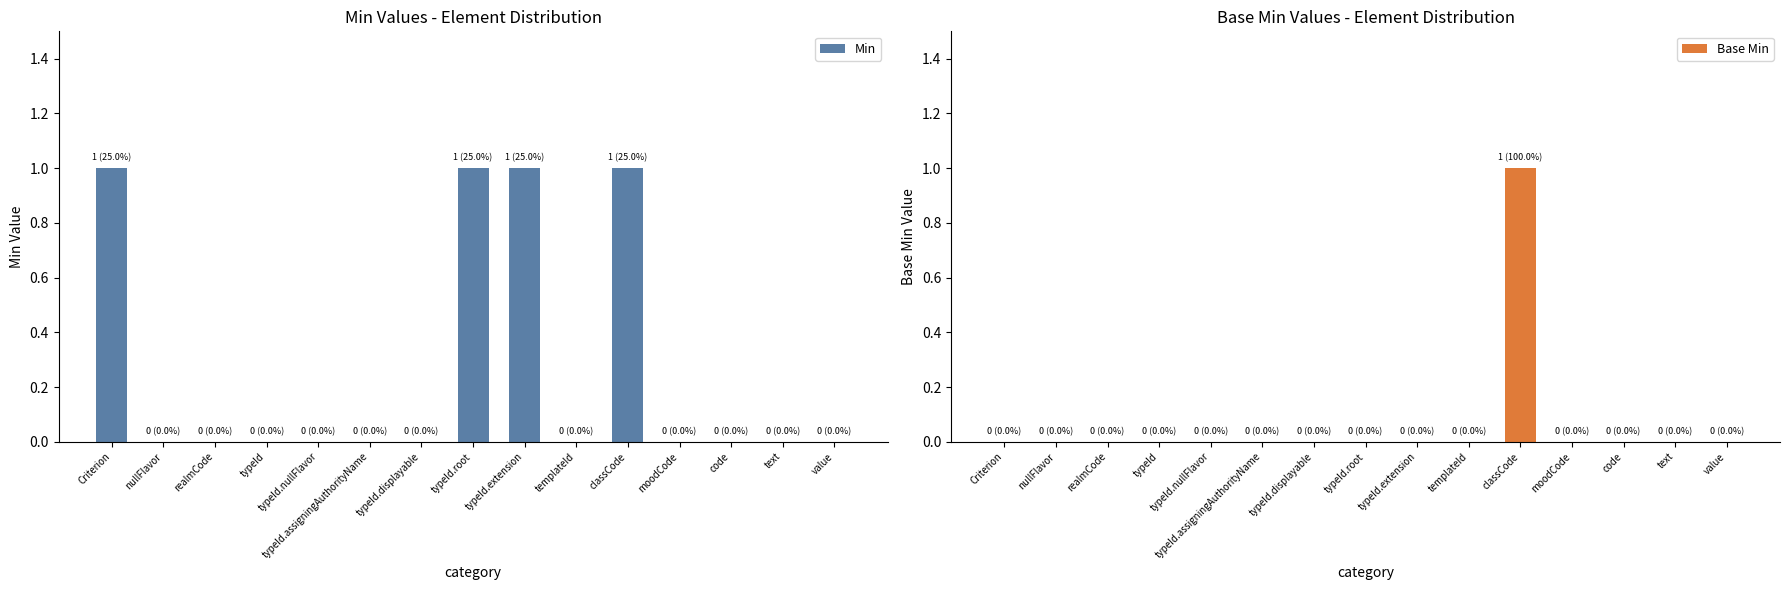

How many bars are there in each group?

2